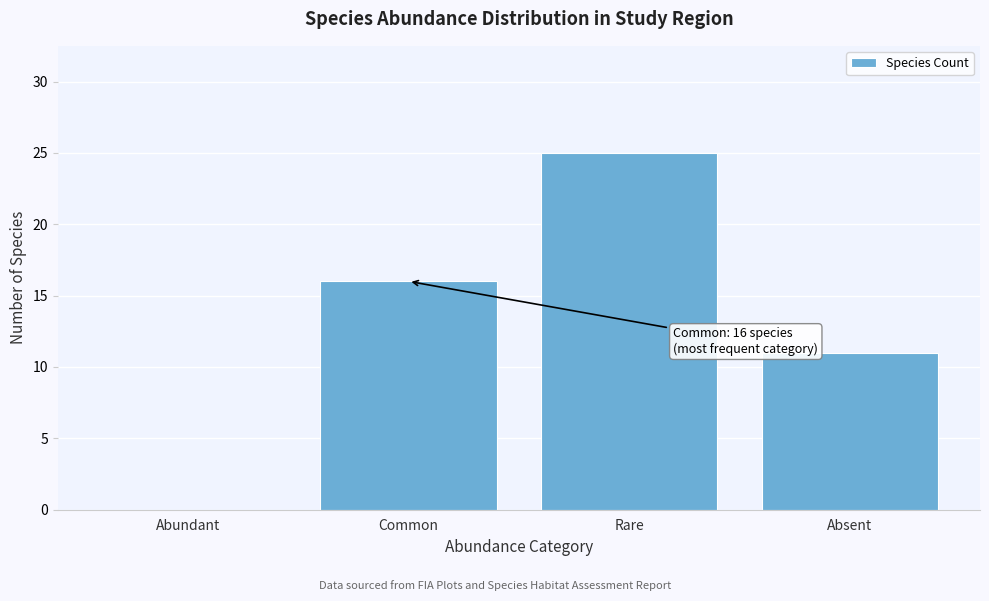

Reading left to right, extract all data points from this chart.

Abundant=0	Common=16	Rare=25	Absent=11